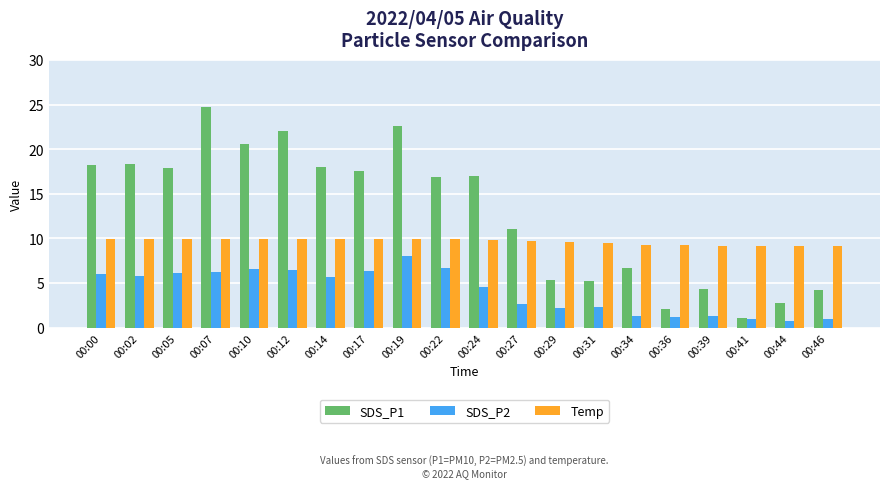

What is the difference between the SDS_P2 values at 00:10 and 00:44?

5.9